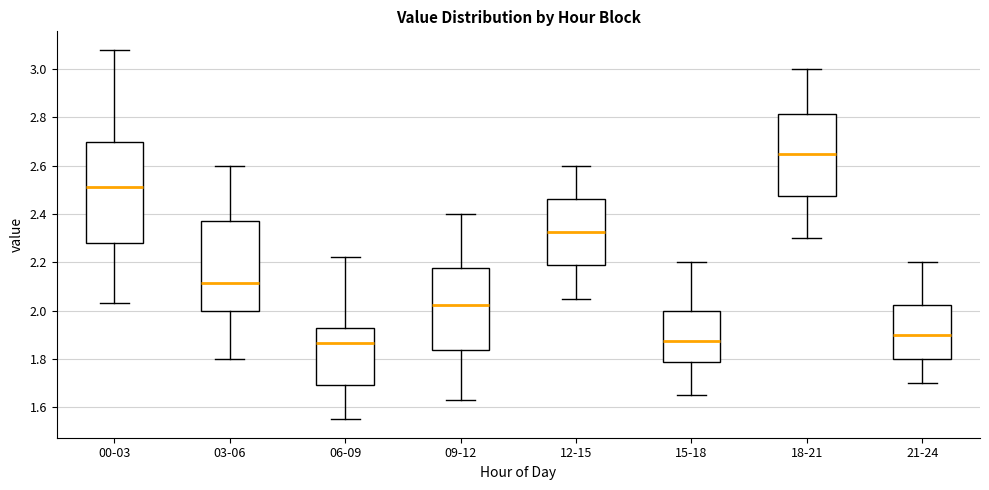

Reading left to right, transcribe this box plot: for each box, give where its median line is, the range the box spans, and where its two whiskers end, as read against the y-axis. The values are not printed on the chart, so give them approximately, as read against the axis.

00-03: median 2.52, box 2.28 to 2.70, whiskers 2.04 to 3.08
03-06: median 2.12, box 2.00 to 2.38, whiskers 1.80 to 2.60
06-09: median 1.86, box 1.70 to 1.92, whiskers 1.56 to 2.22
09-12: median 2.02, box 1.84 to 2.18, whiskers 1.64 to 2.40
12-15: median 2.32, box 2.18 to 2.46, whiskers 2.06 to 2.60
15-18: median 1.88, box 1.78 to 2.00, whiskers 1.66 to 2.20
18-21: median 2.66, box 2.48 to 2.82, whiskers 2.30 to 3.00
21-24: median 1.90, box 1.80 to 2.02, whiskers 1.70 to 2.20